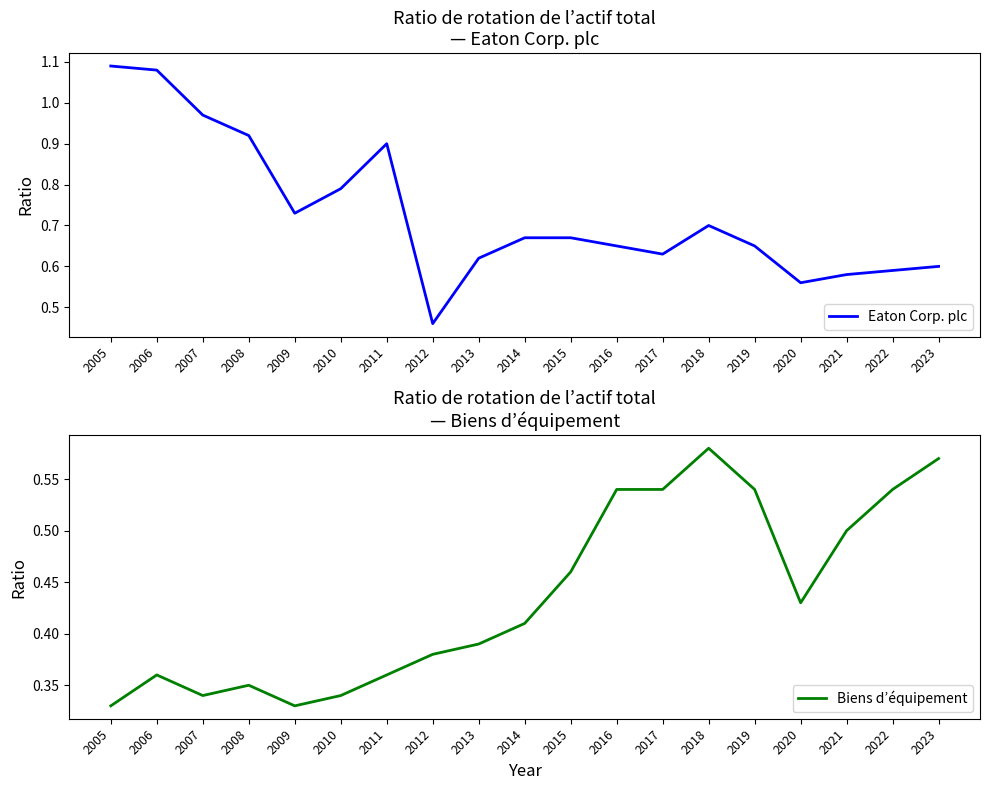

What is the value of the Eaton Corp. plc point at the 11th from the left?

0.7